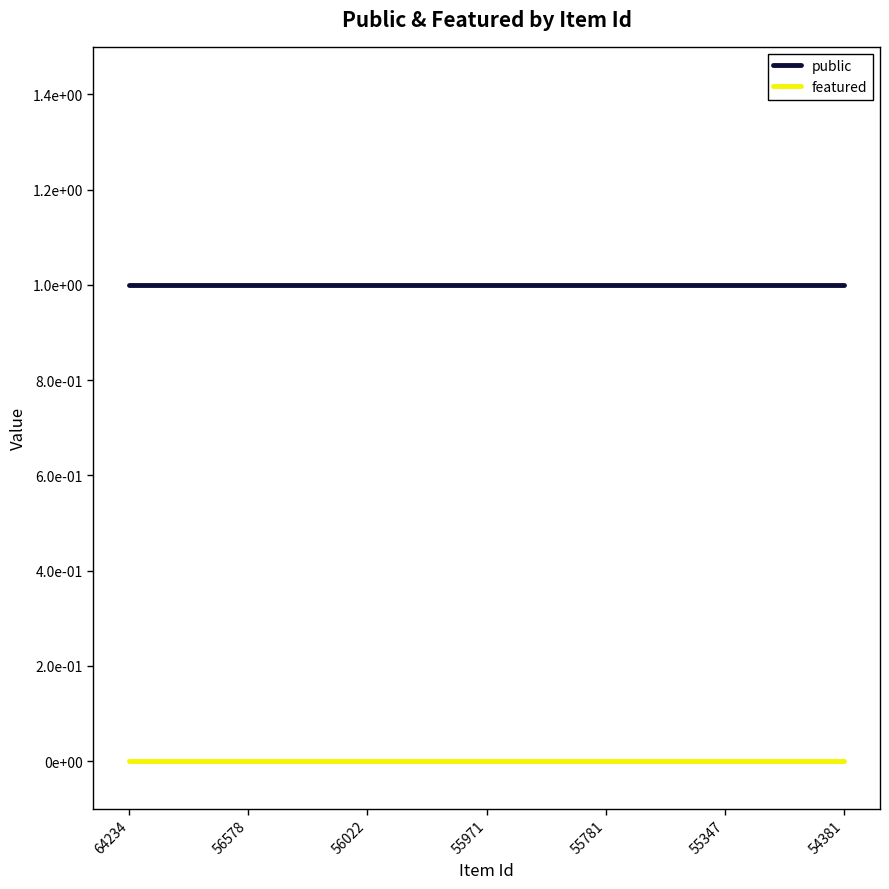

Reading left to right, what are all the values shown in this chart?

public: 1	1	1	1	1	1	1
featured: 0	0	0	0	0	0	0